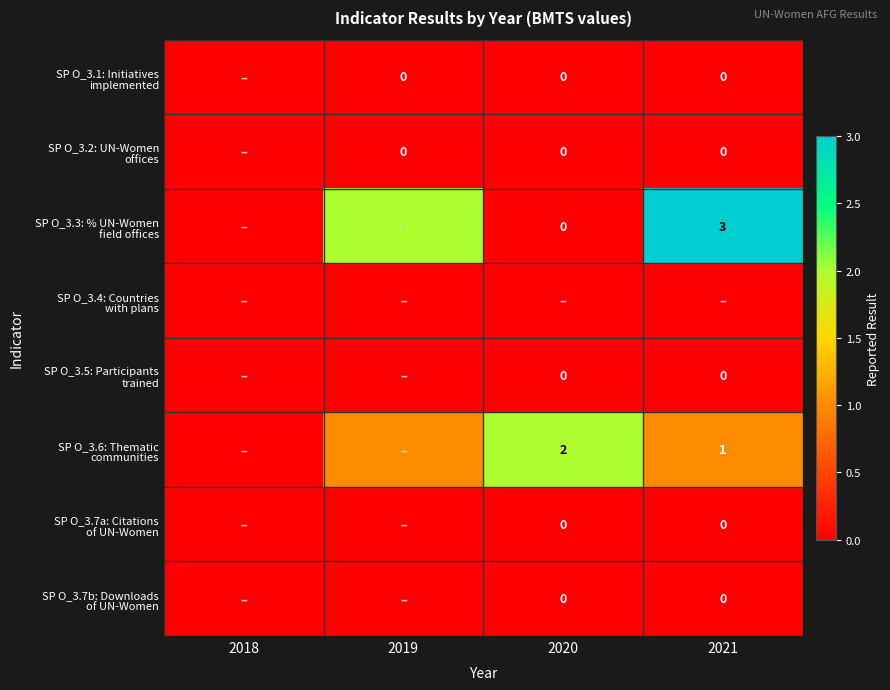

At which label is SP O_3.1: Initiatives implemented closest to 0?

2018